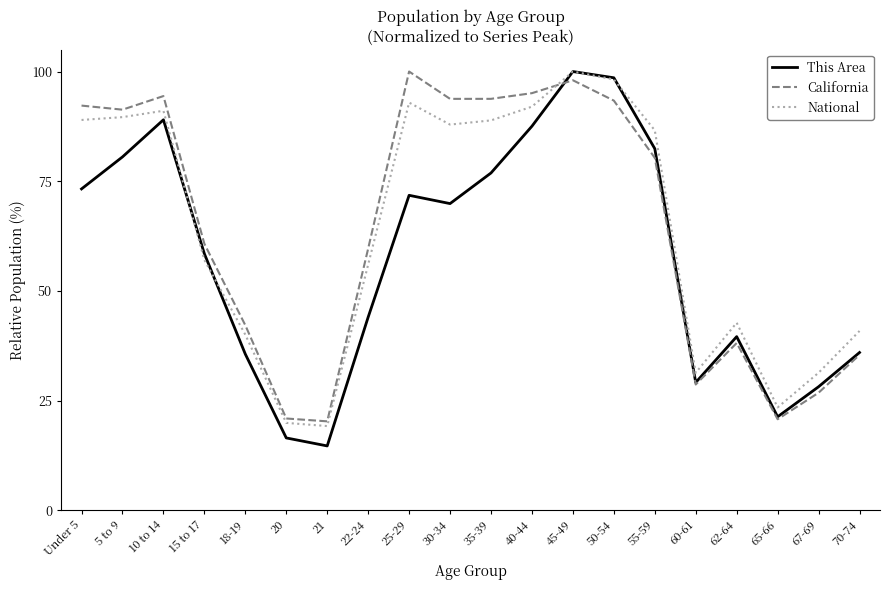

What position from the left is 50-54?

14